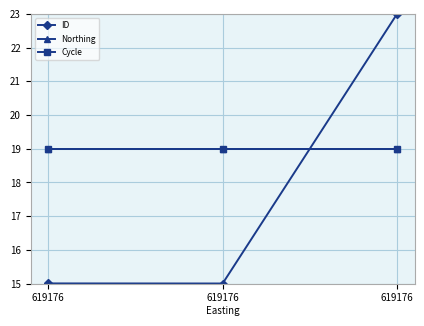

Which has a higher value, 619176 or 619176?

619176